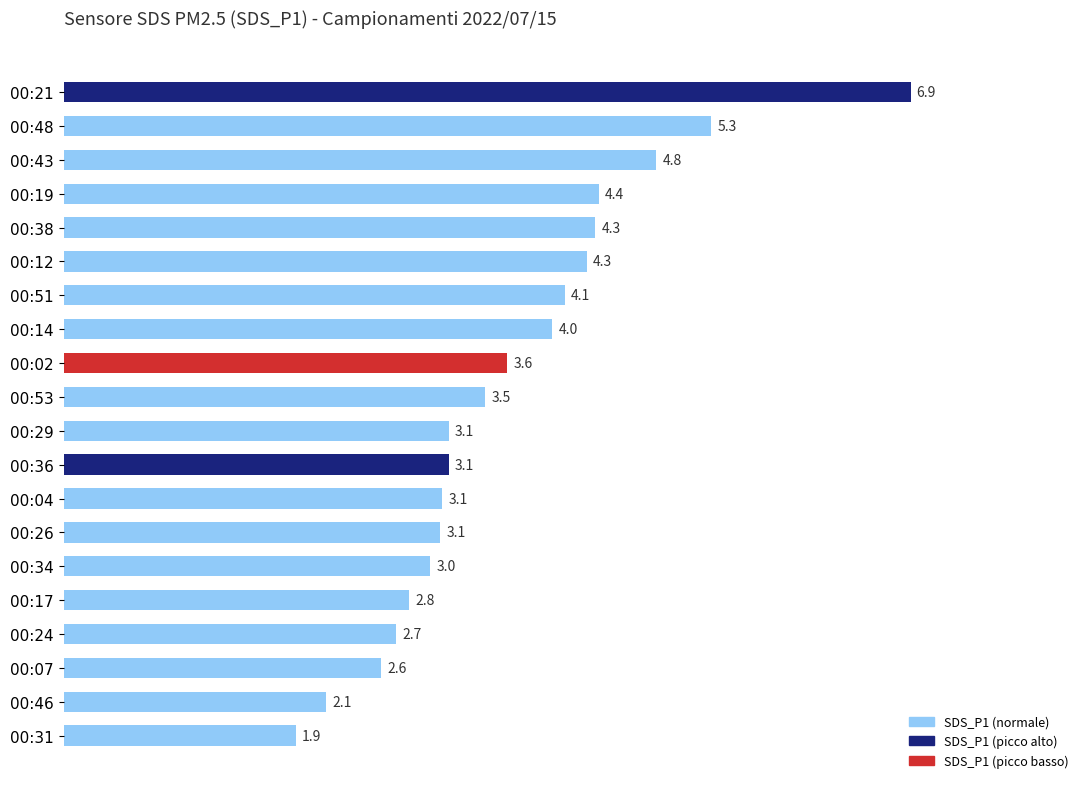

What is the difference between the second highest and minimum values?

3.4